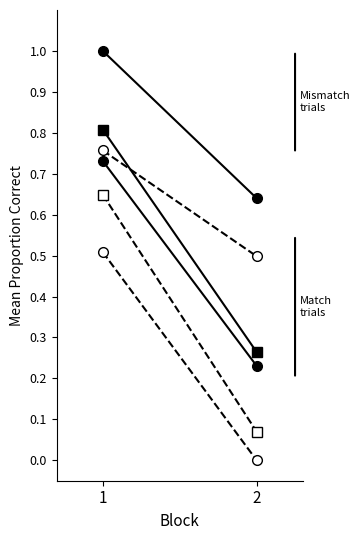

List the labels in order of Avg Speed mid value, largest first.

1, 2